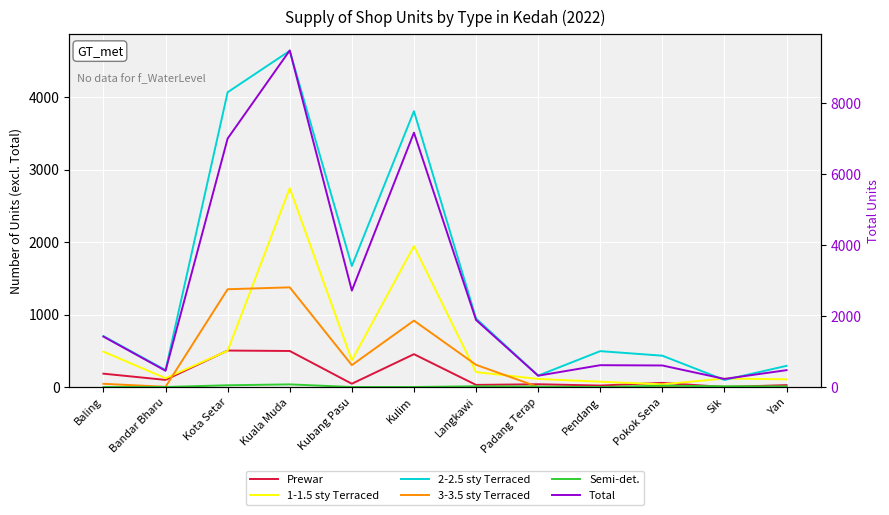

What is the greatest value displayed?

9472